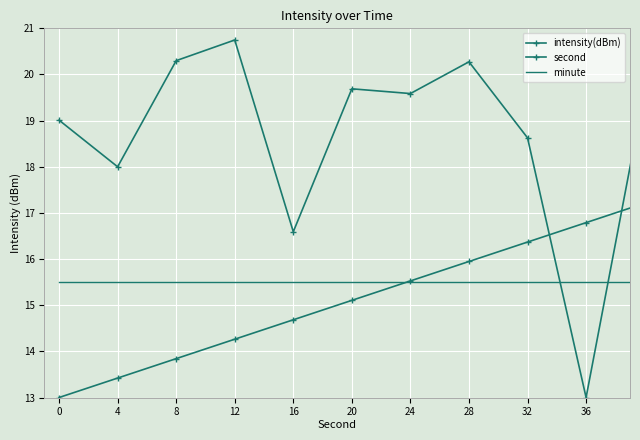

What are all the series names shown in the legend?

intensity(dBm), second, minute